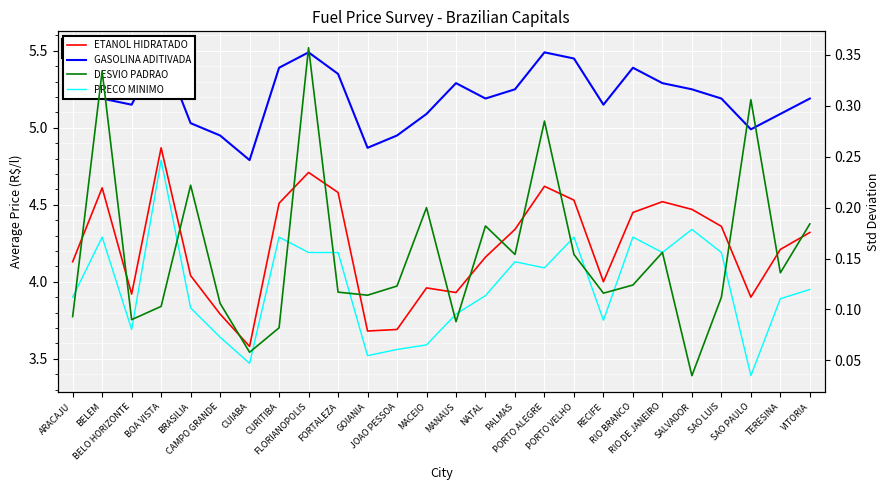

True or false: ETANOL HIDRATADO has more than 1 points higher than both neighbors.

True